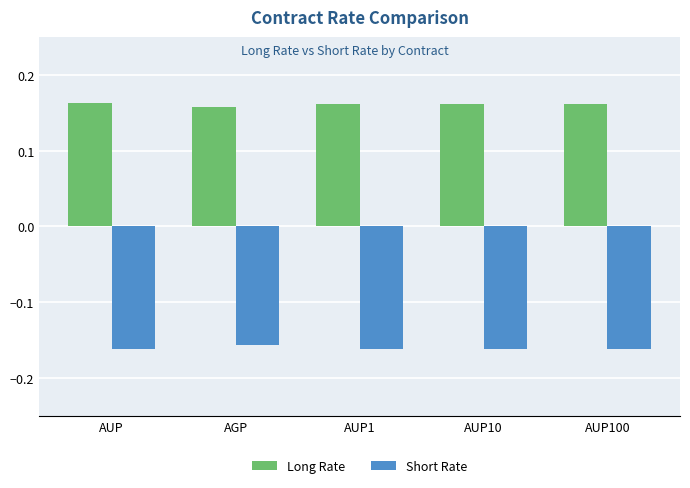

What is the spread (max minus min) of values at AUP100?

0.3